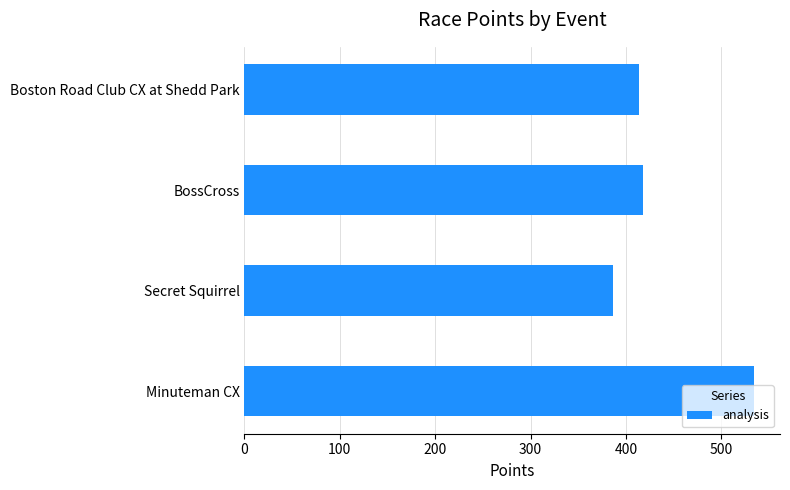

Read the value at Minuteman CX.

534.7